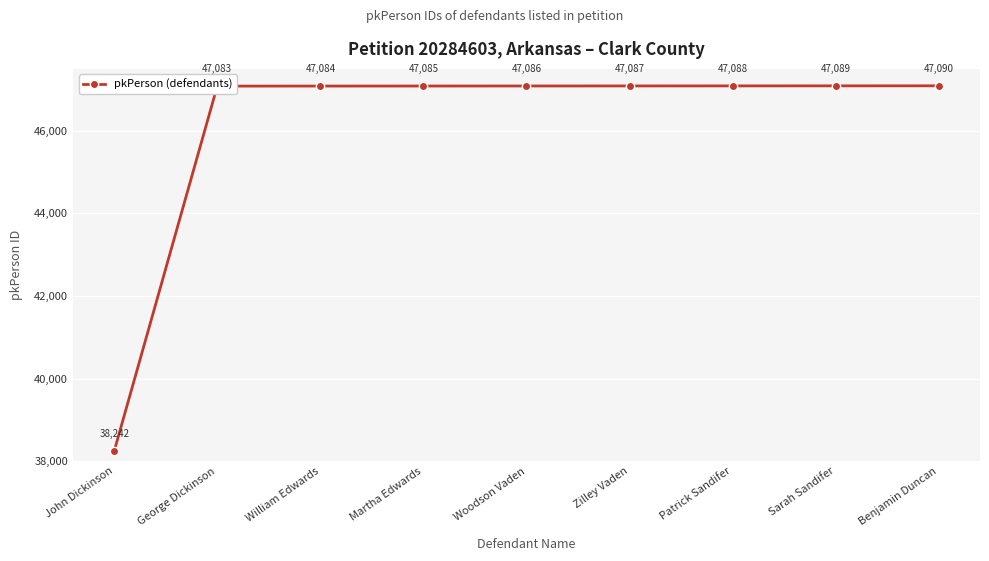

At which category does the chart reach its peak across all series?

Benjamin Duncan